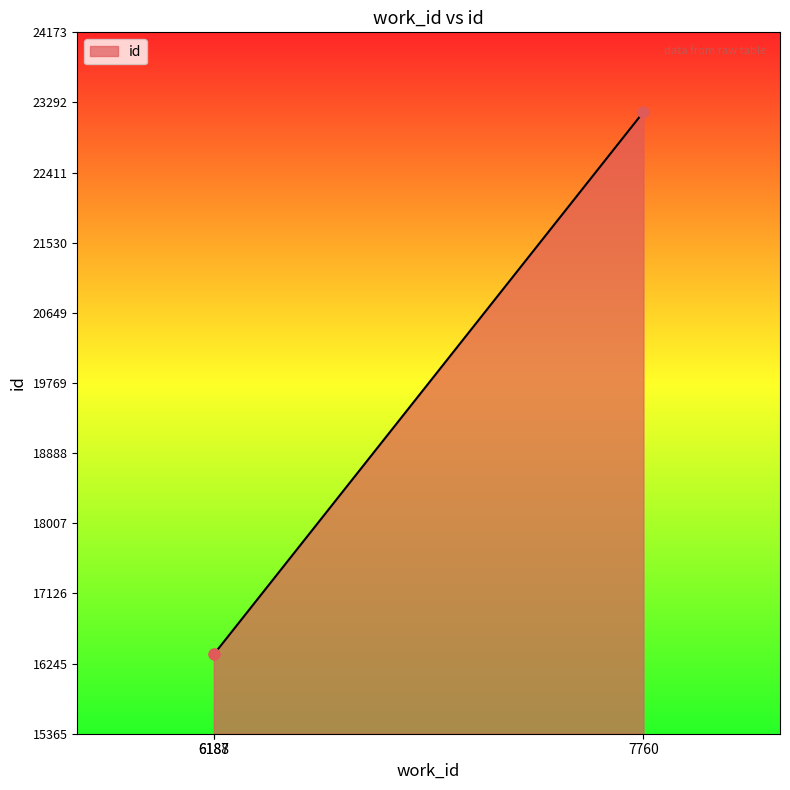

Between 6188 and 7760, which is larger?

7760